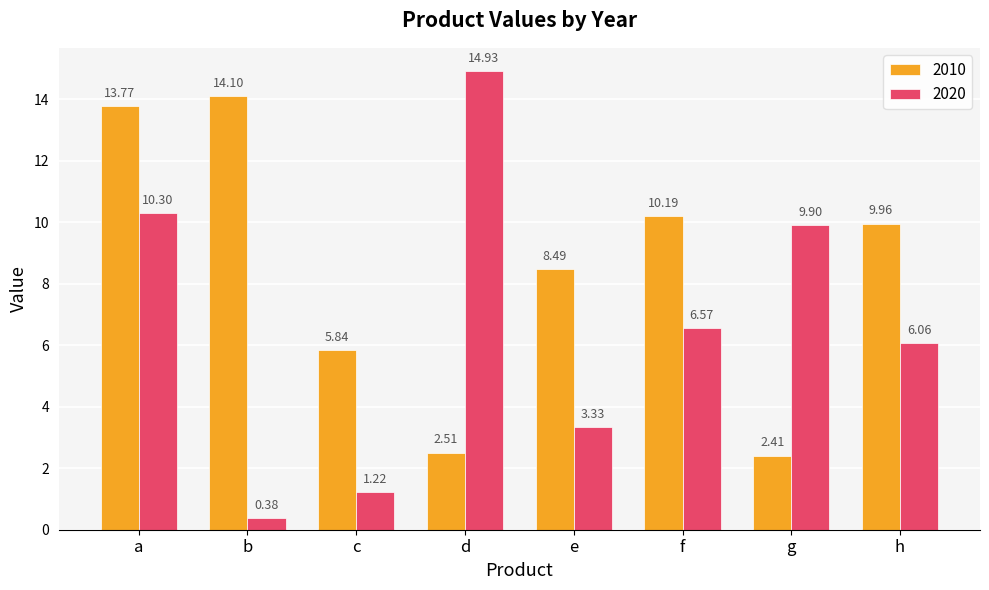

Is it true that 2020 equals 3.1 at f?

False